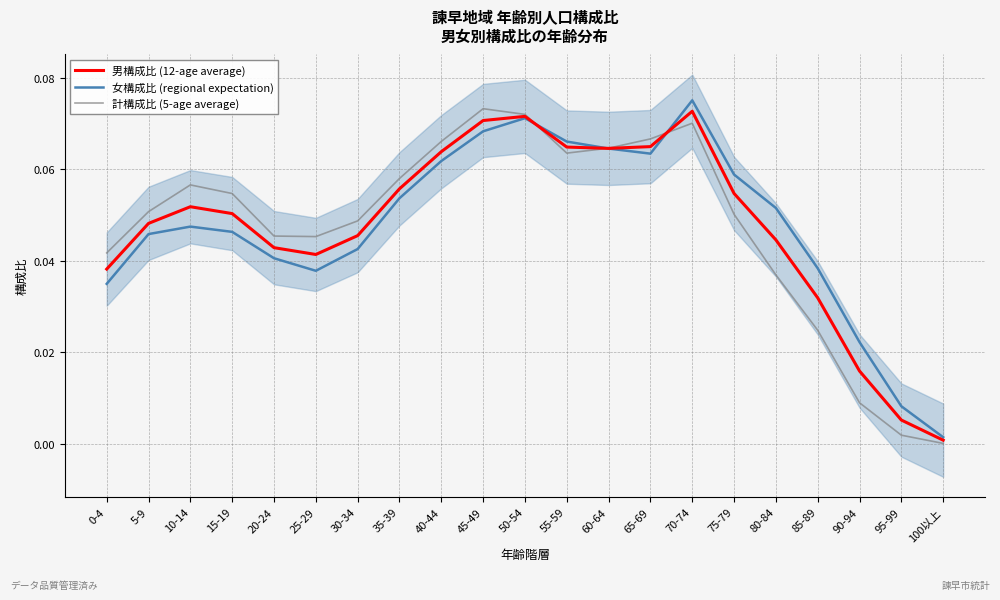

The 女構成比 (regional expectation) series shows 0.0 at 90-94. True or false?

True